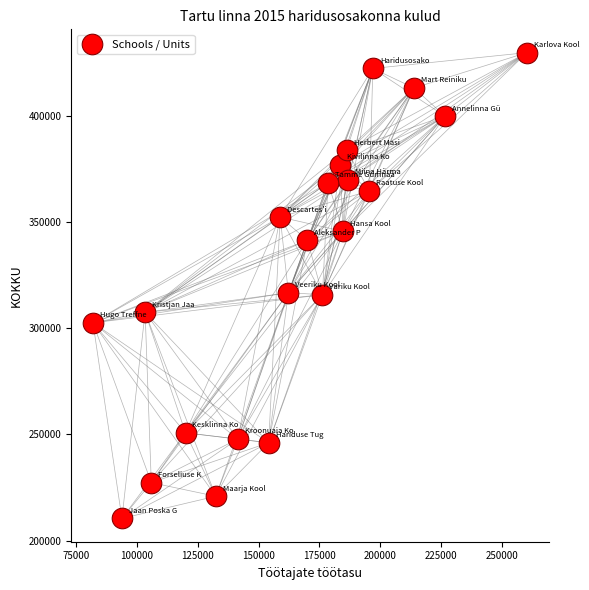

Count the number of points in this scatter plot.

22